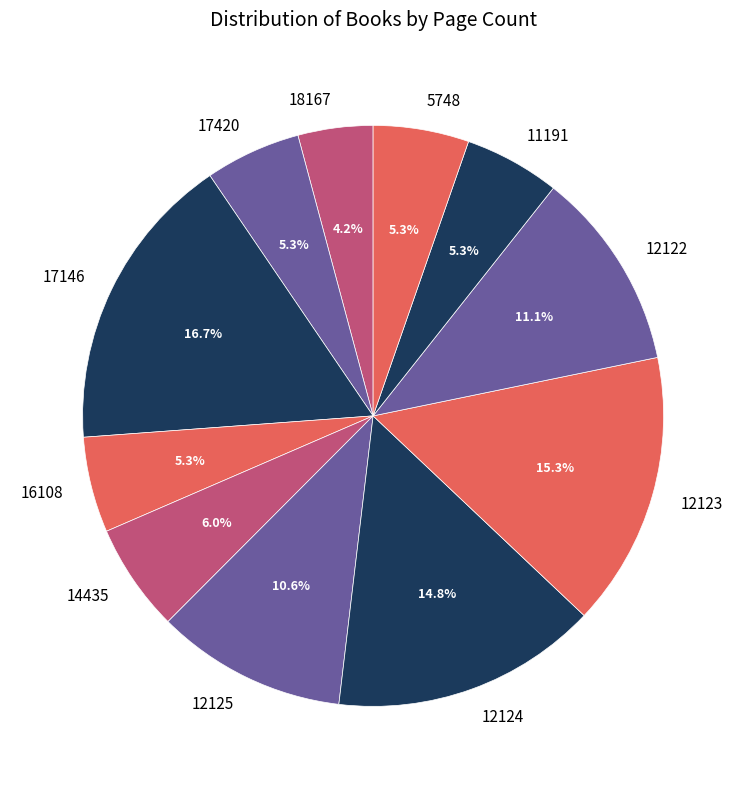

Is the sum of 17146 and 12123 greater than half?

No